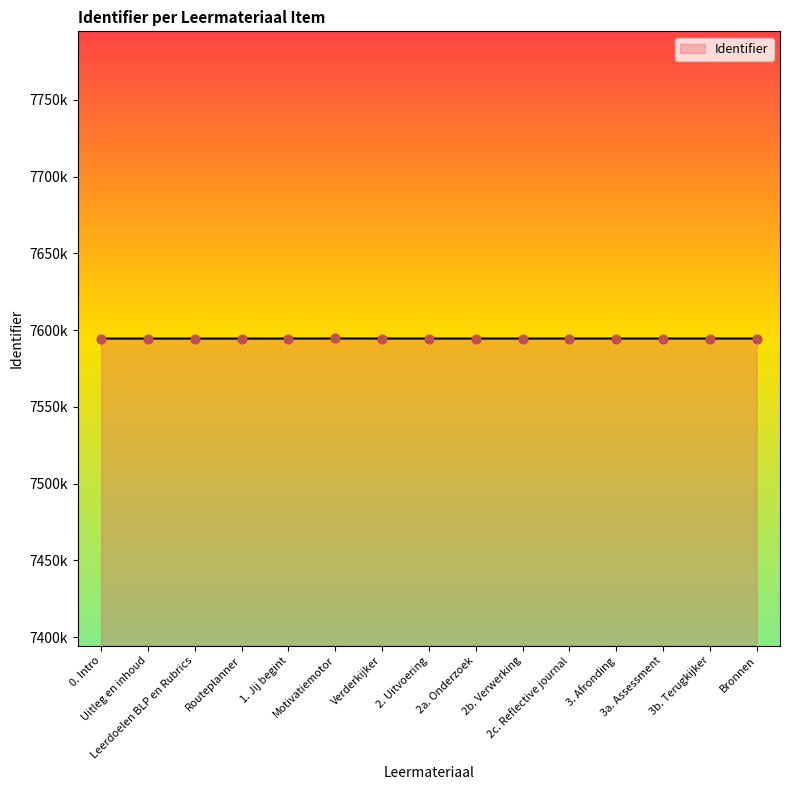

Is this an area chart (filled region under the line)?

Yes